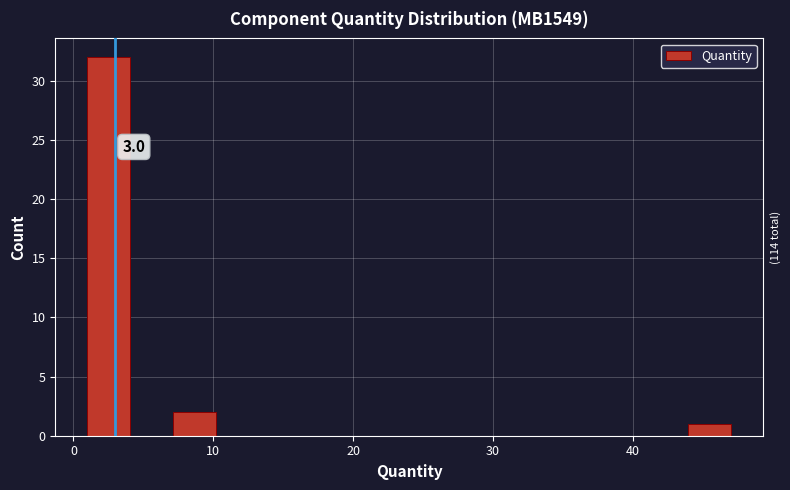

Around what value on the x-axis is the tallest bar? Give the approximate position of its centre, as read against the axis.

3